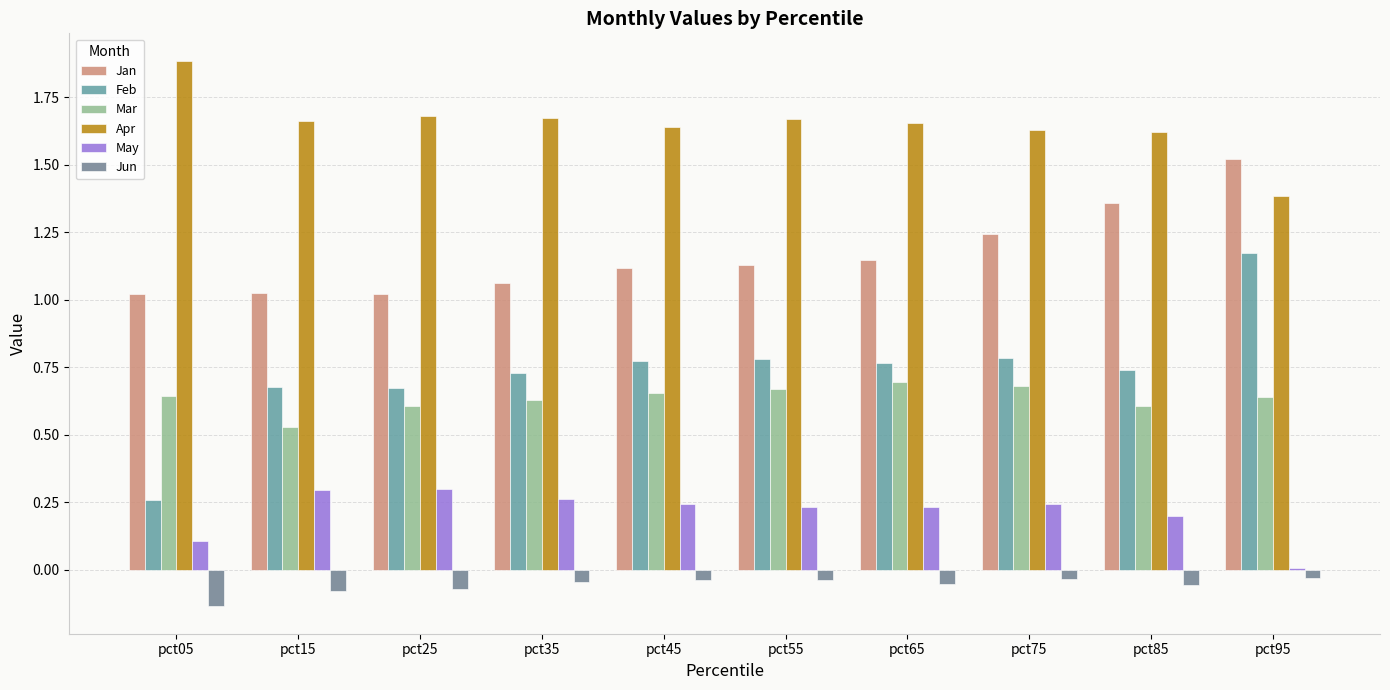

Which has a higher value, pct85 or pct45?

pct85